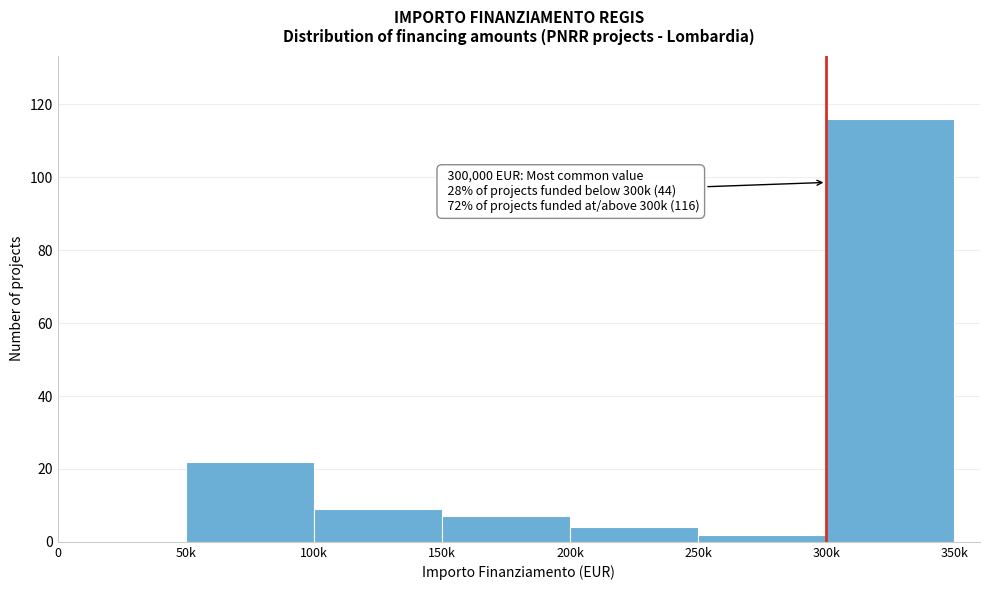

Reading right to left, extract all data points from this chart.

300k=116	250k=2	200k=4	150k=7	100k=9	50k=22	0=0